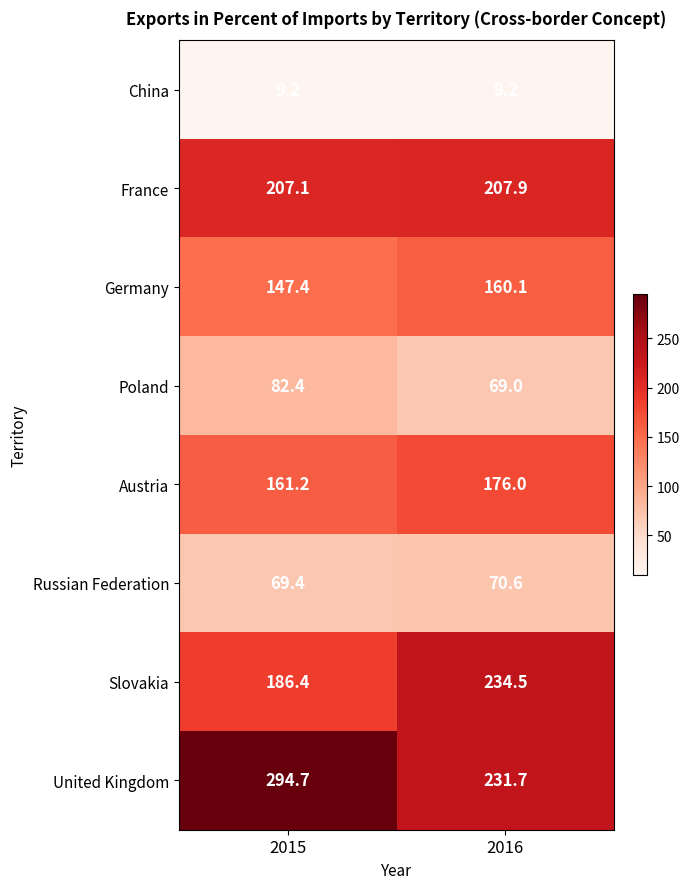

List the series in order of their peak value, highest first.

United Kingdom, Slovakia, France, Austria, Germany, Poland, Russian Federation, China